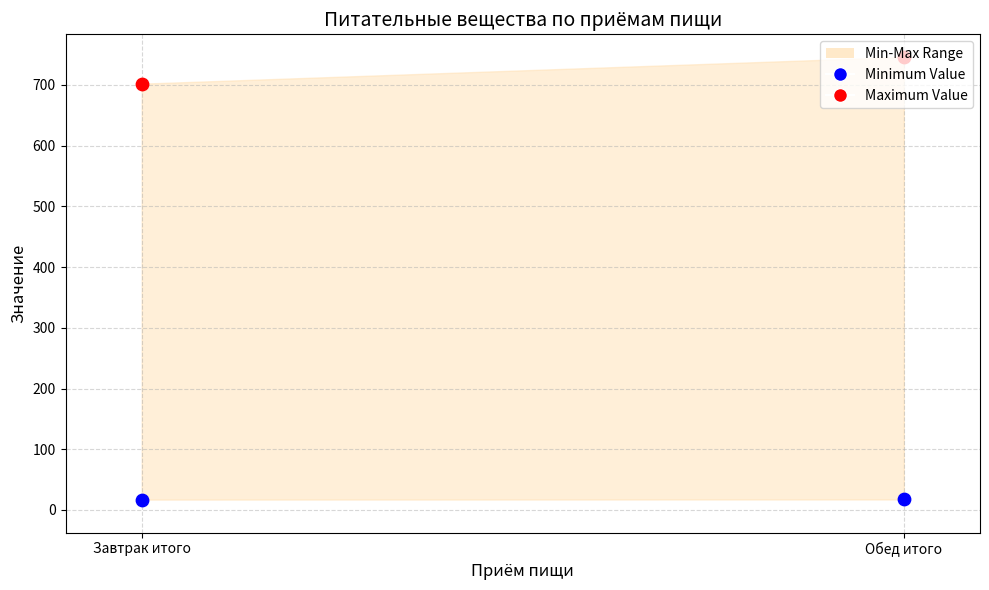

At which category is the sum across all series the highest?

Обед итого